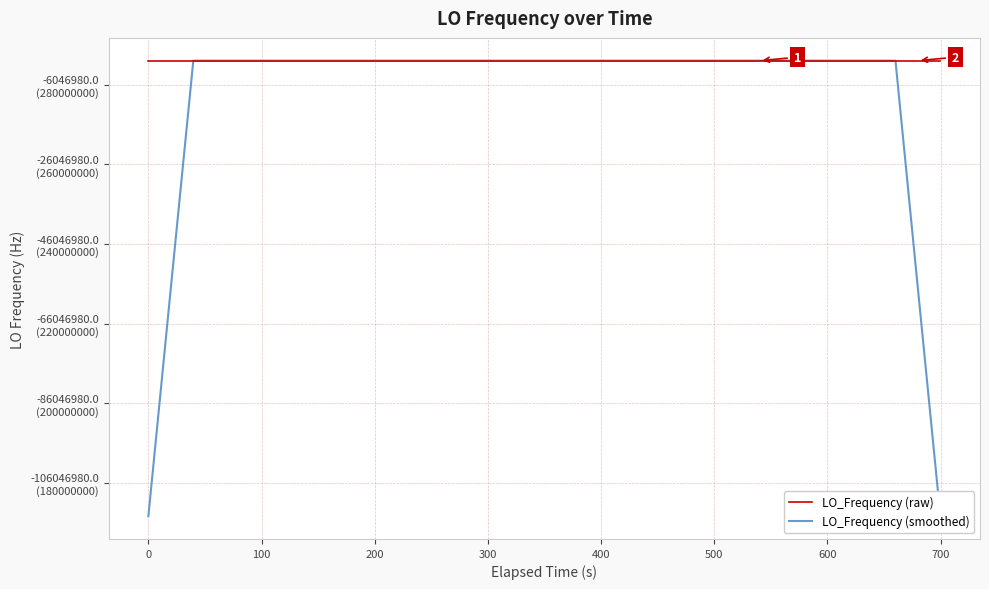

Reading left to right, transcribe all the data shown in this chart.

LO_Frequency (raw): 286046990.1	286046988.6	286046989.7	286046995.2	286046993.8	286046993.8	286046995.8	286046995.7	286046995.9	286046994.2	286046998.0	286046991.8	286046992.2	286046989.0	286046994.6	286046993.2	286046991.8	286046991.8	286046998.6	286047000.3	286046999.9	286047000.2	286047000.8	286046996.6	286046996.6	286046993.3	286046994.7	286046991.9	286046988.7	286046988.8	286046983.8	286046986.4	286046985.0	286046998.0	286046998.8	286047000.1	286047000.1	286047001.9	286047003.6	286047001.8
LO_Frequency (smoothed): 171628193.7	228837592.7	286046991.5	286046992.2	286046993.7	286046994.9	286046995.0	286046995.1	286046995.9	286046995.1	286046994.4	286046993.0	286046993.1	286046992.2	286046992.2	286046992.1	286046994.0	286046995.1	286046996.5	286046998.2	286047000.0	286046999.6	286046998.8	286046997.5	286046996.4	286046994.6	286046993.0	286046991.5	286046989.6	286046987.9	286046986.5	286046988.4	286046990.4	286046993.7	286046996.4	286046999.8	286047000.9	286047001.5	228837601.5	171628201.5